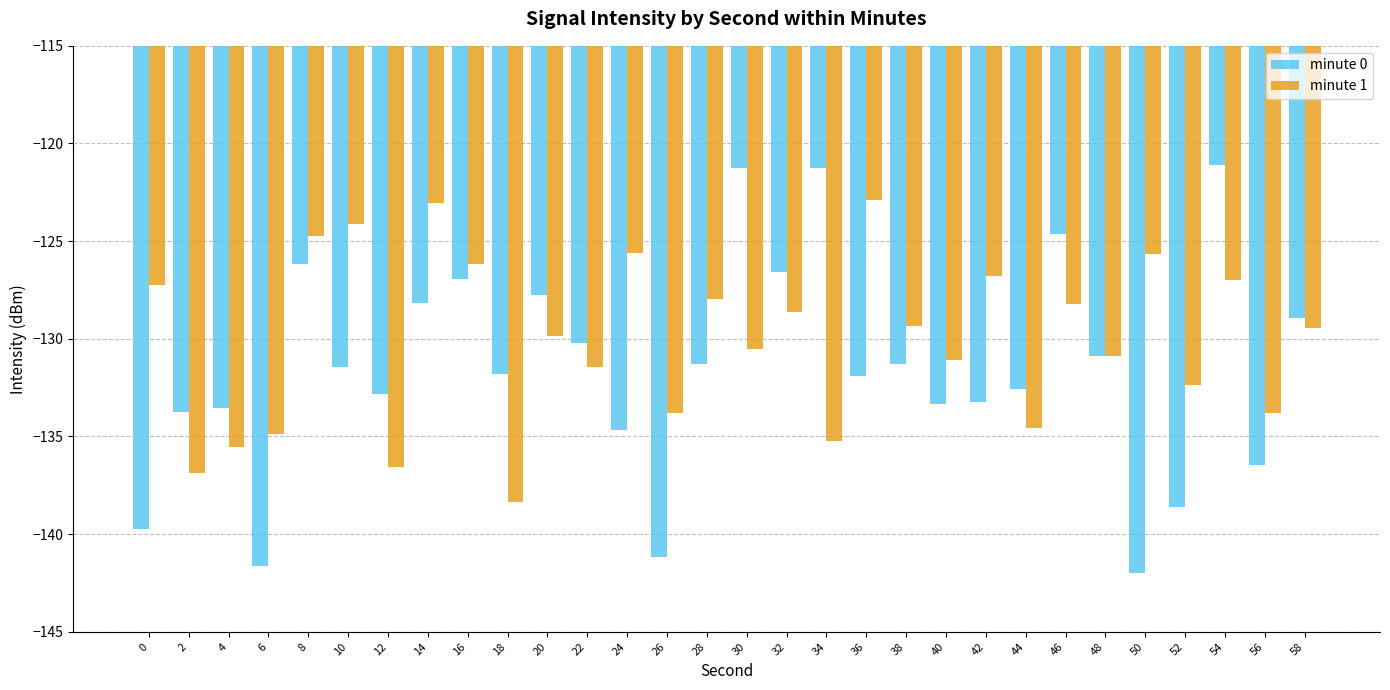

At which label does minute 0 first exceed -131?

8